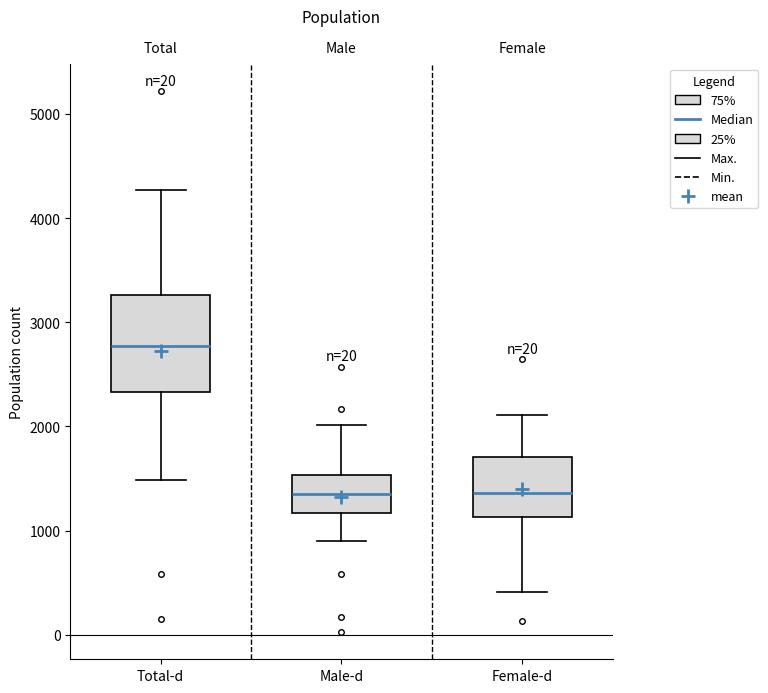

Which box's median line is the highest?

Total-d